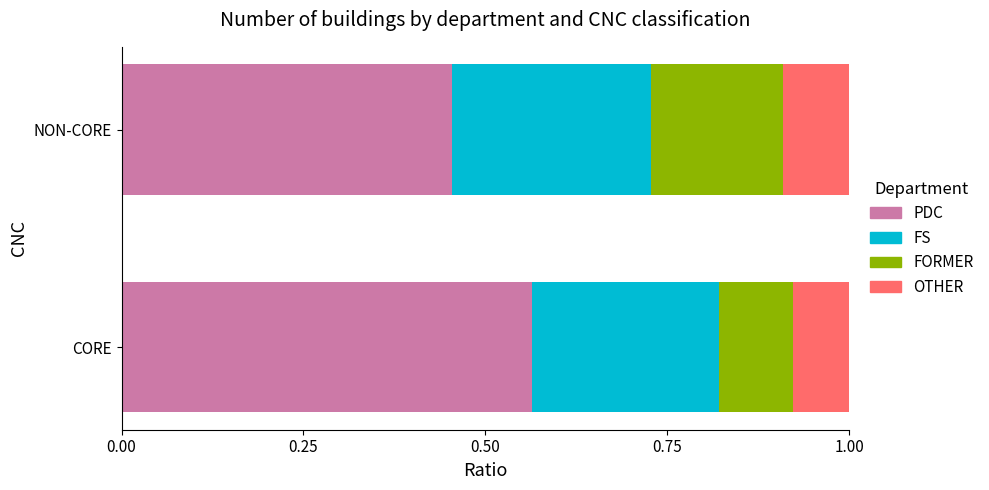

The value of PDC at NON-CORE is 0.8. True or false?

False